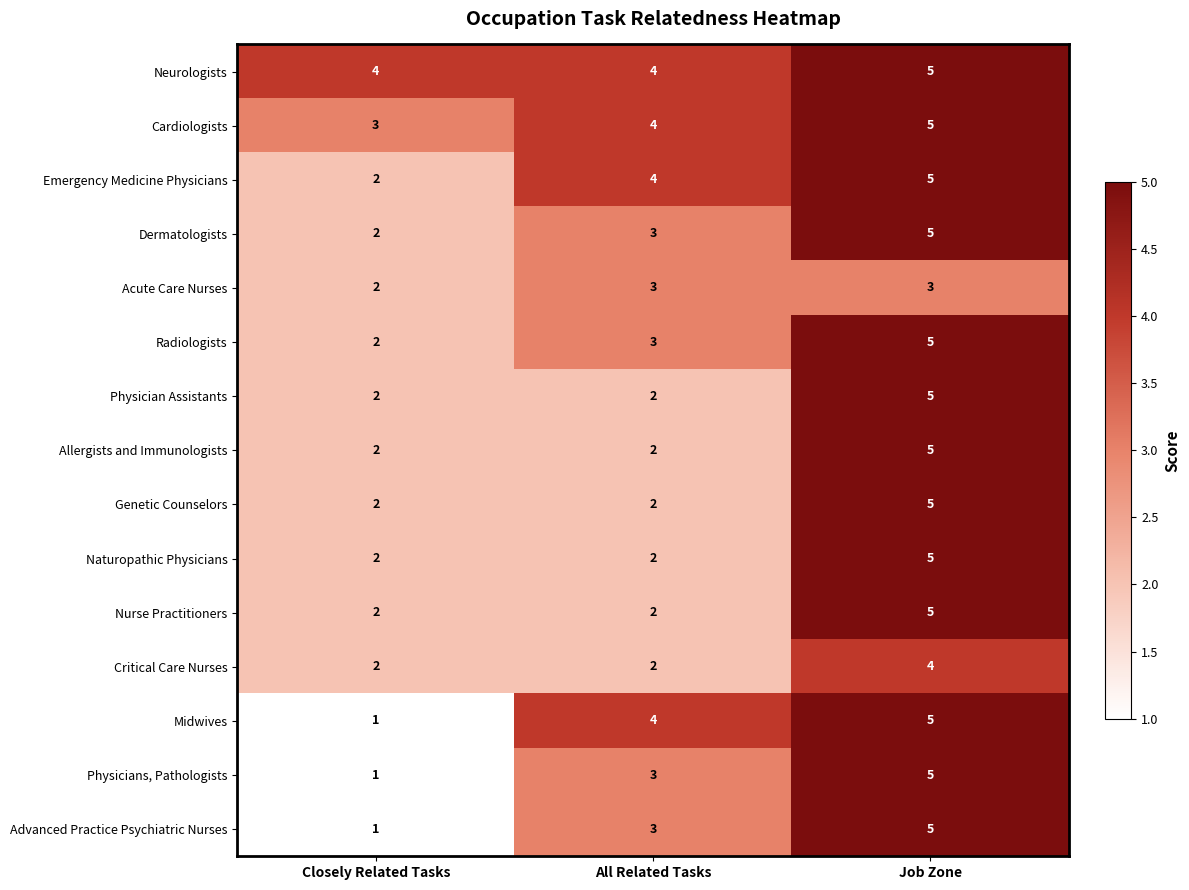

Which series has the largest total across all categories?

Neurologists